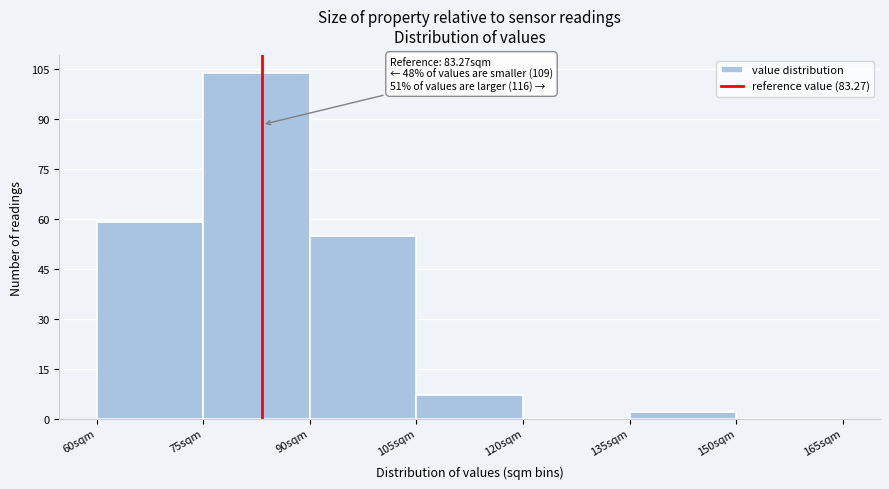

Which range on the x-axis has the tallest bar?

75 to 90